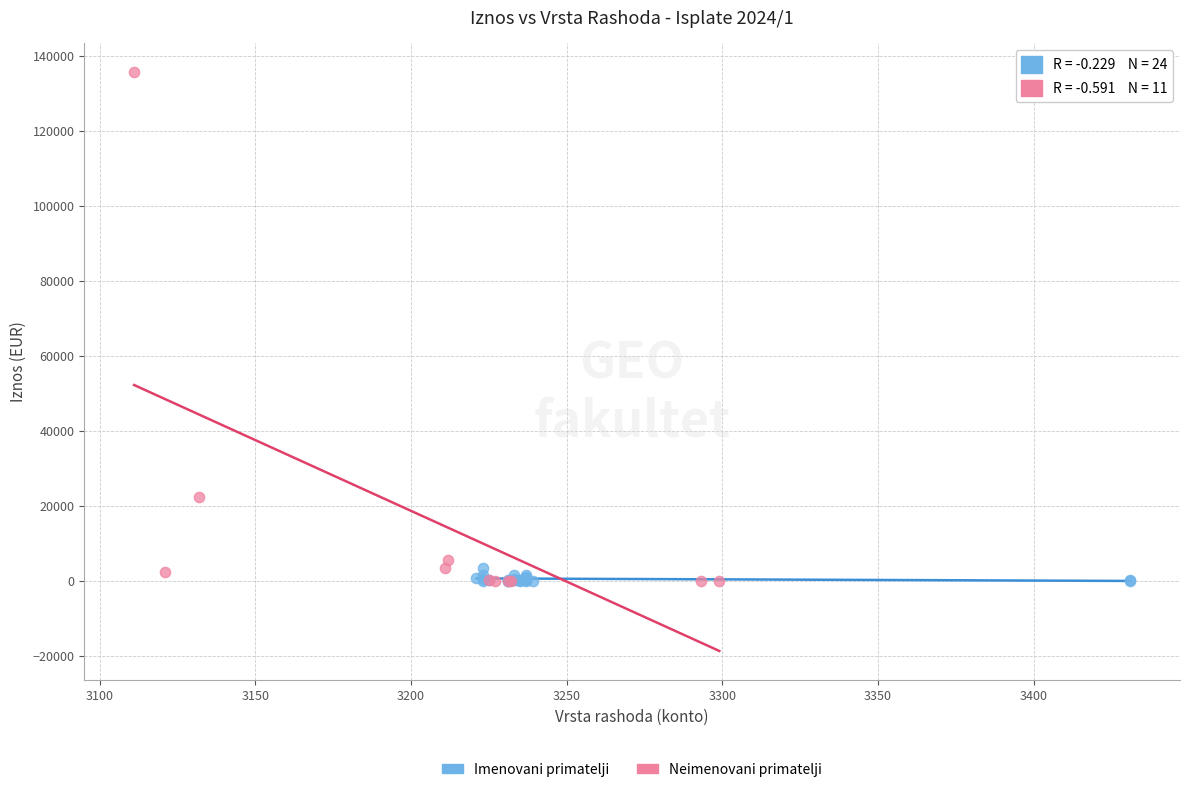

Which series contains the highest Y value?

Neimenovani primatelji